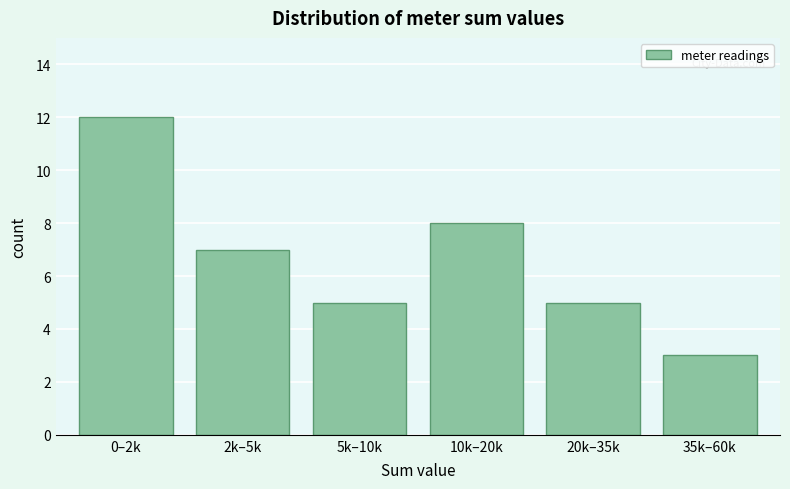

Reading left to right, list all the values displayed in this chart.

12	7	5	8	5	3